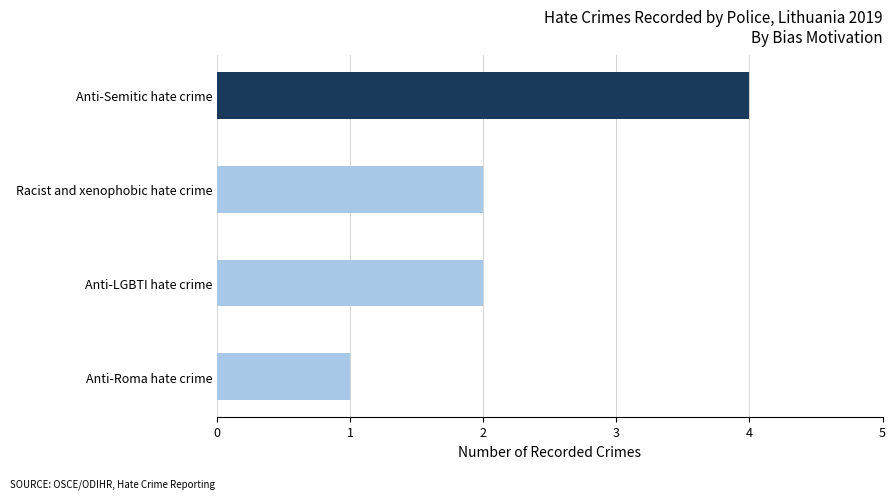

What is the smallest value displayed?

1